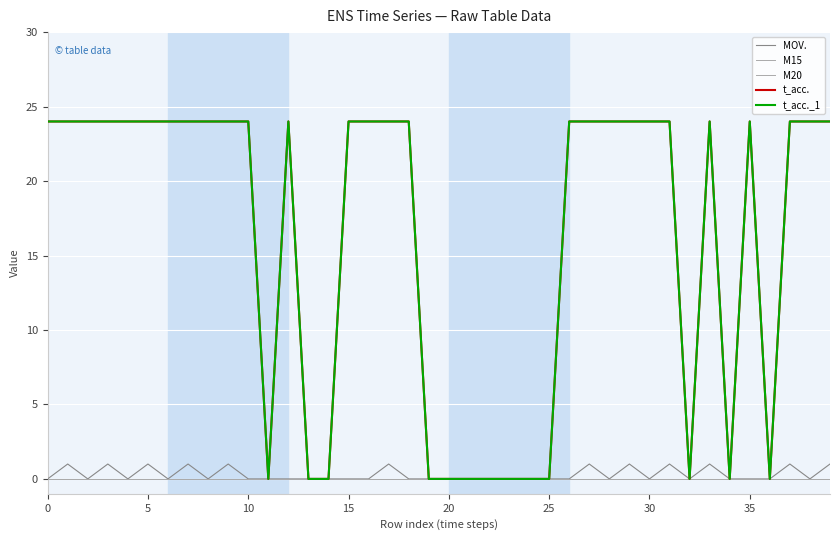

Which series has the widest spread of values?

t_acc.